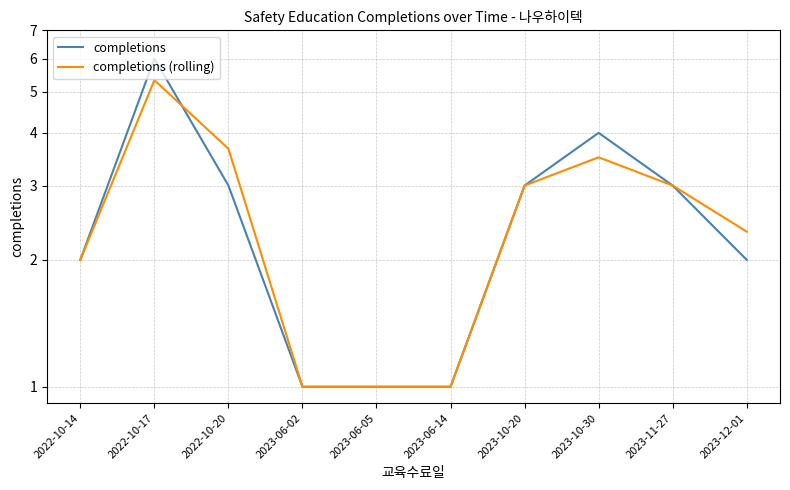

What is the highest value of the completions (rolling) series?

5.3